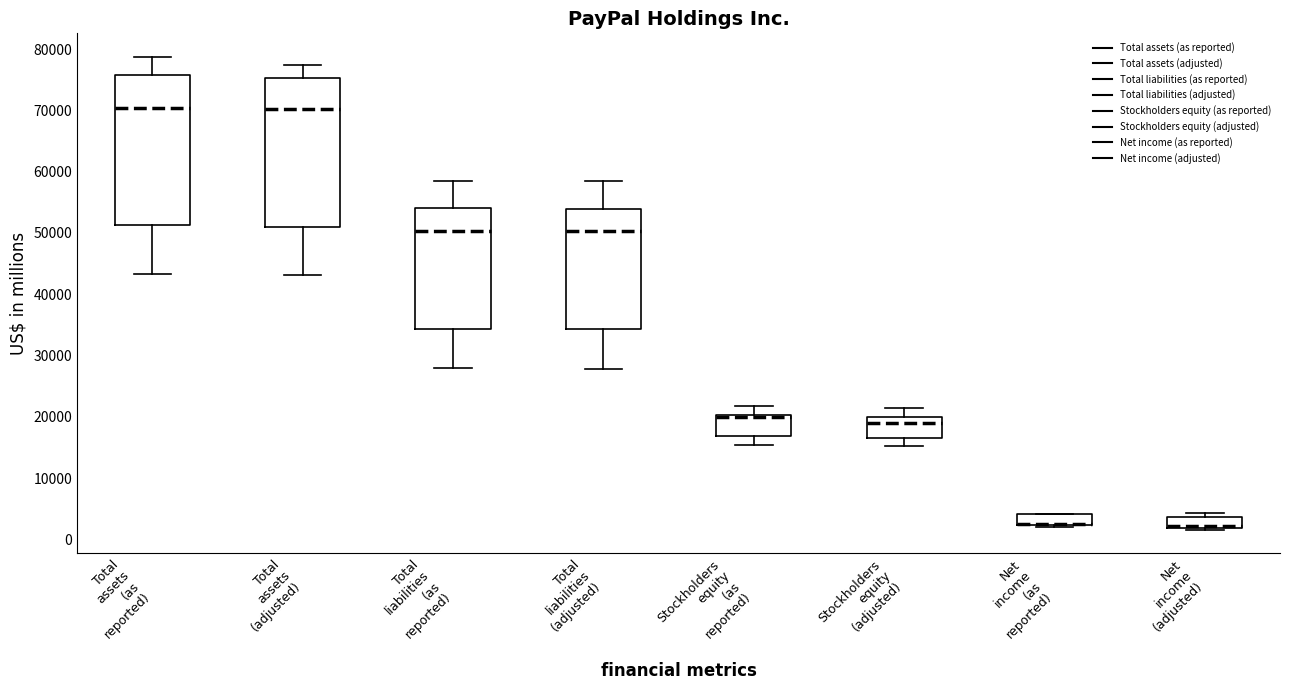

Where is the upper edge of the box for Total assets (as reported) on the y-axis? The values are not printed on the chart, so give them approximately, as read against the axis.

76000